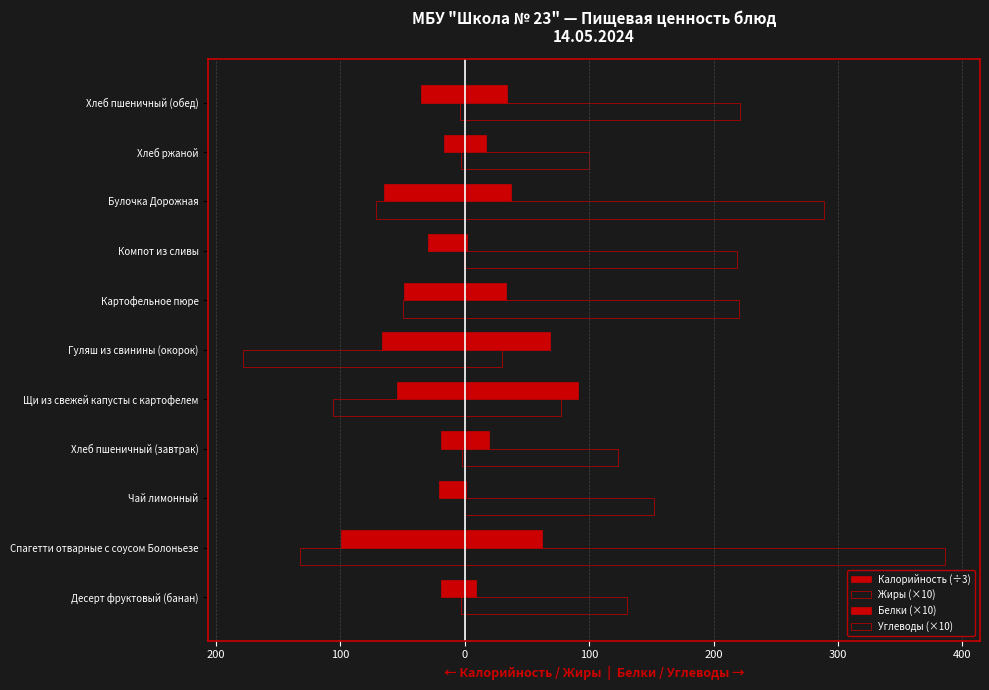

At which category is the sum across all series the highest?

Хлеб пшеничный (обед)